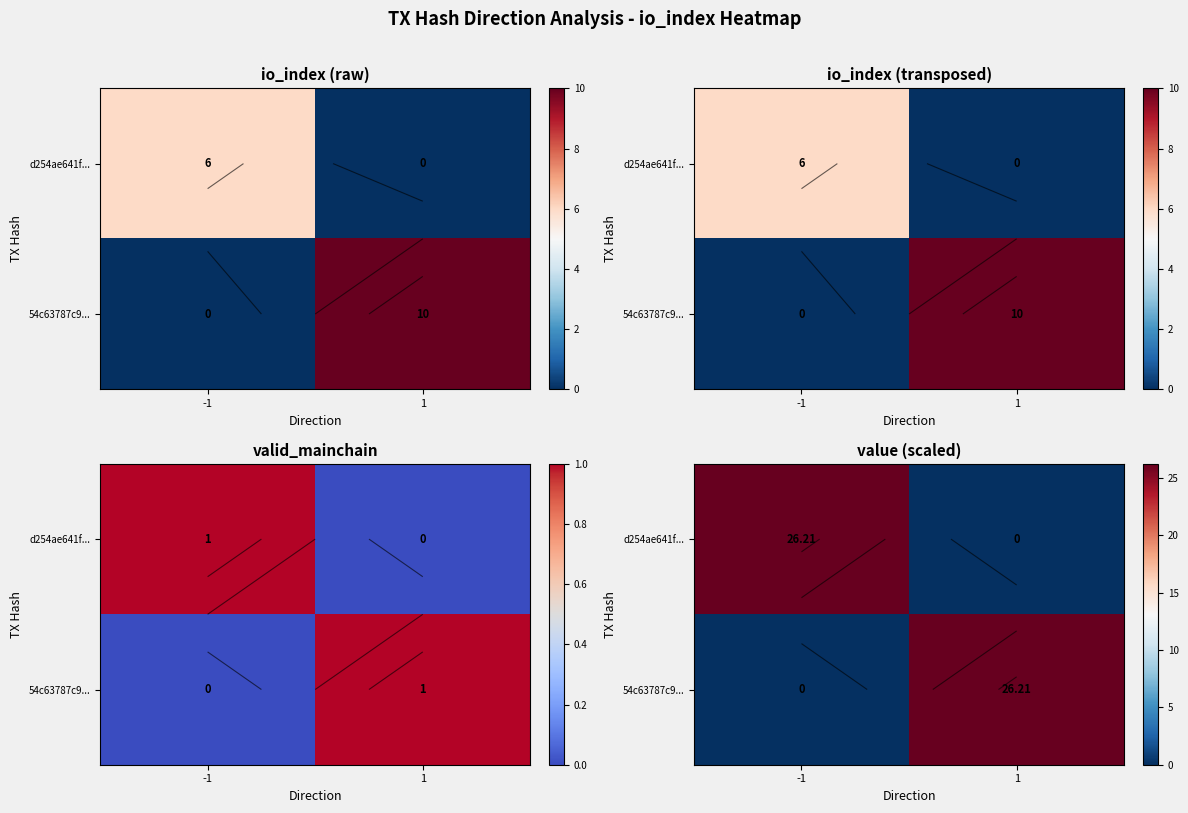

Which category has the highest value in the d254ae641f... series?

-1